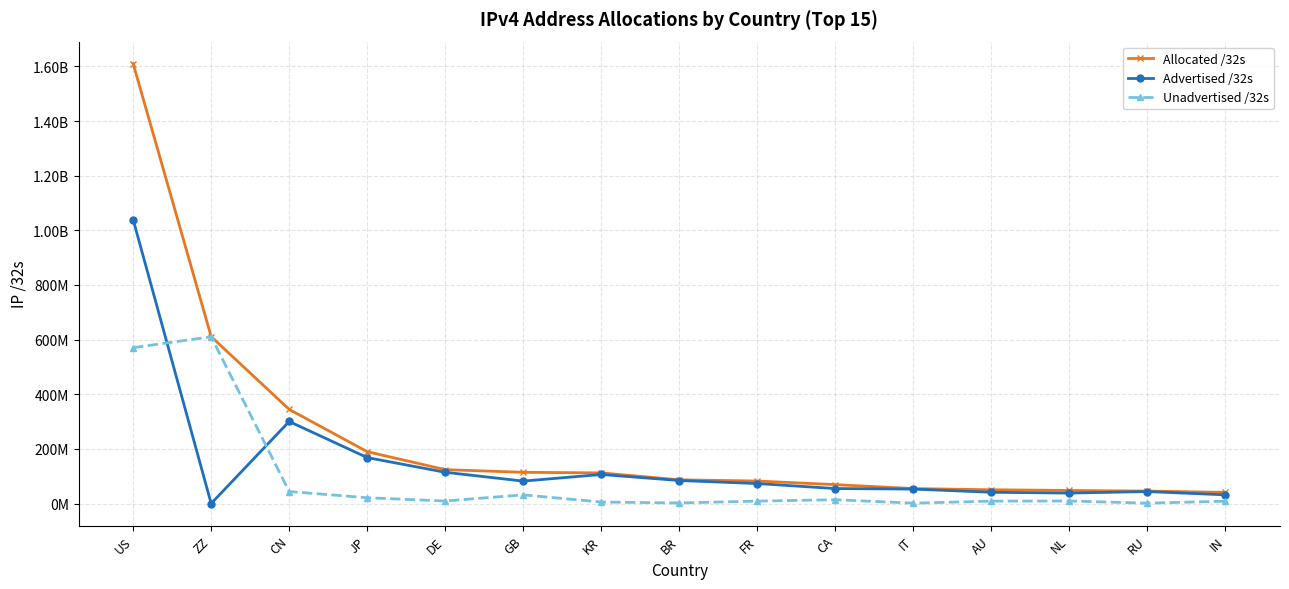

Does the chart have visible grid lines?

Yes